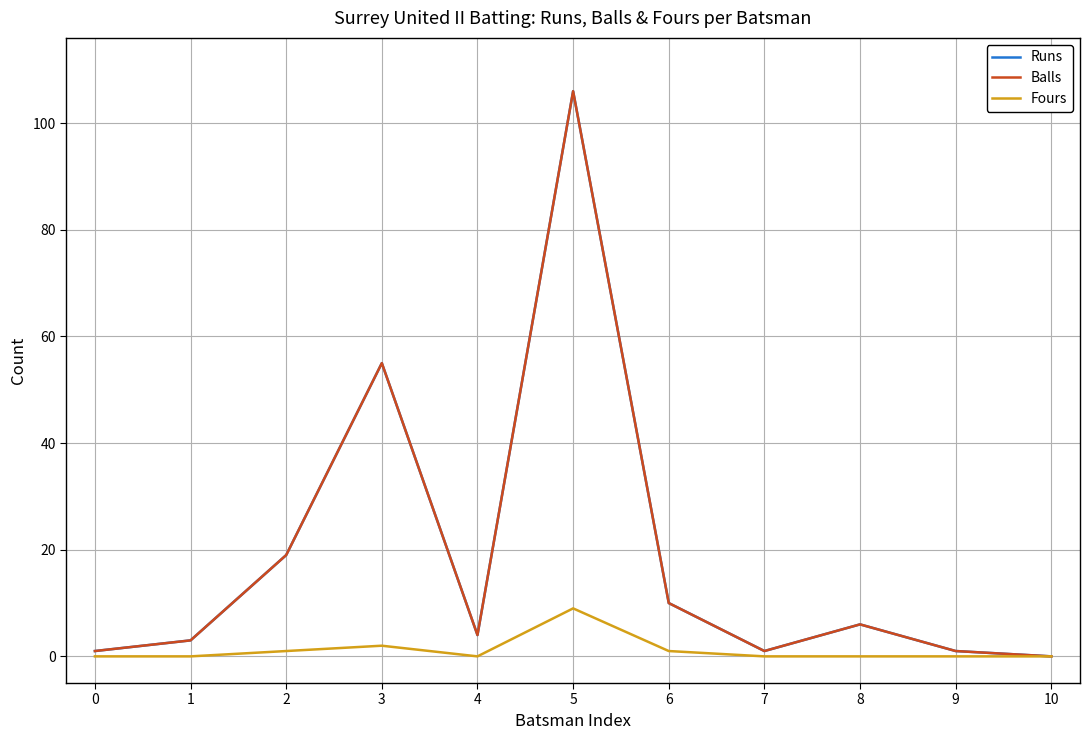

Reading left to right, list all the values displayed in this chart.

Runs: 1	3	19	55	4	106	10	1	6	1	0
Balls: 1	3	19	55	4	106	10	1	6	1	0
Fours: 0	0	1	2	0	9	1	0	0	0	0